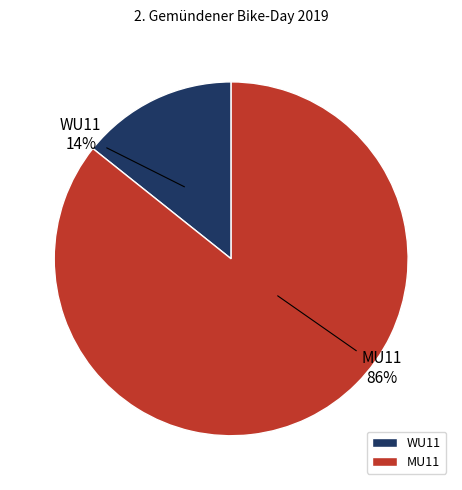

Which category has the smallest portion of the pie?

WU11